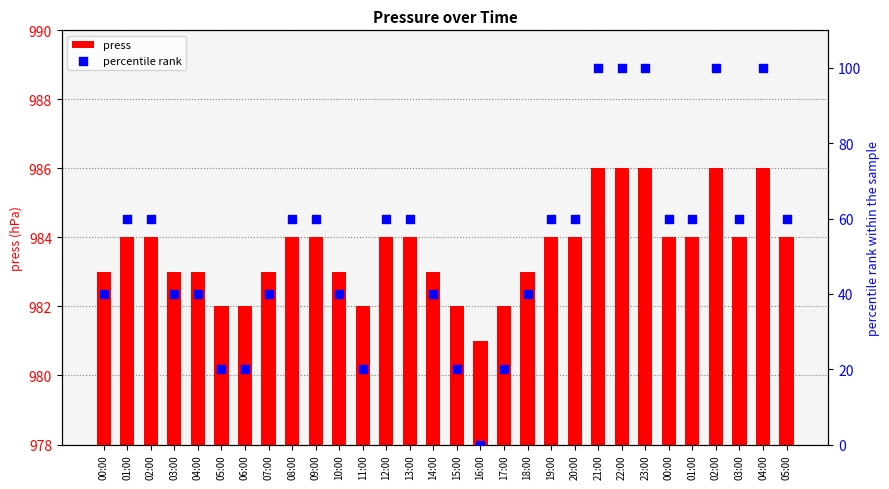

Which series has the widest spread of Y values?

percentile rank